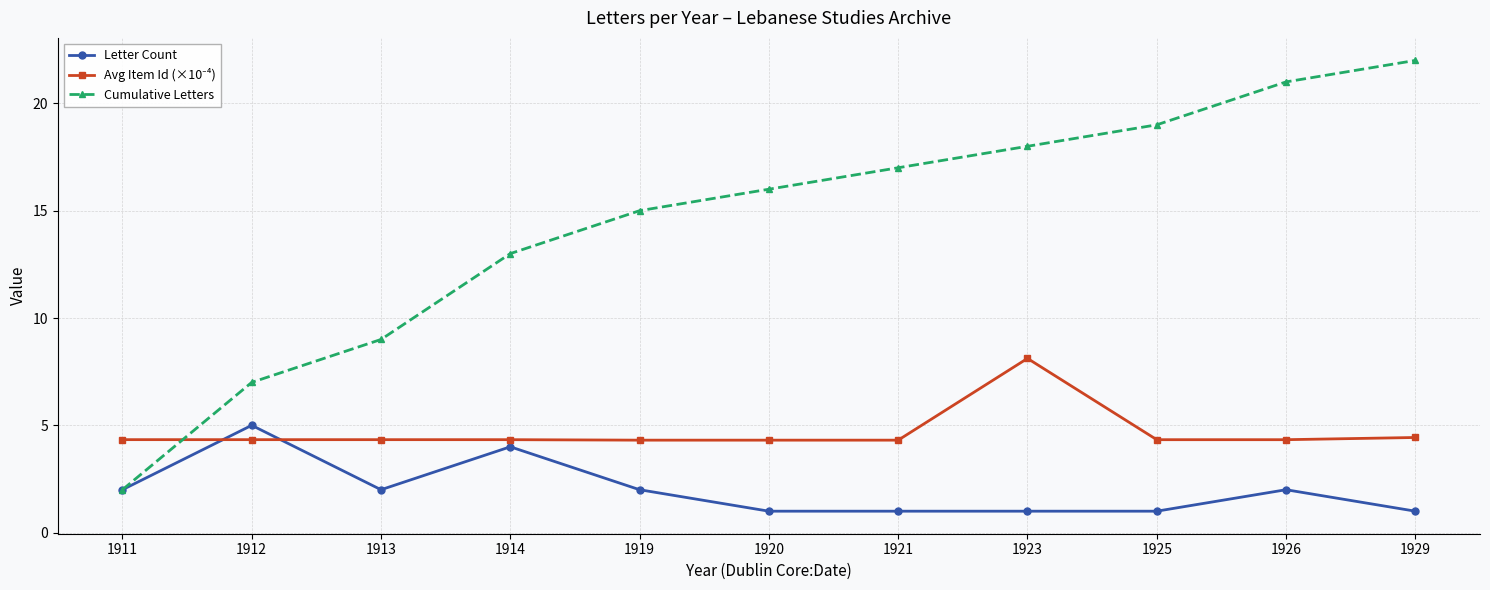

How many lines are shown in the chart?

3